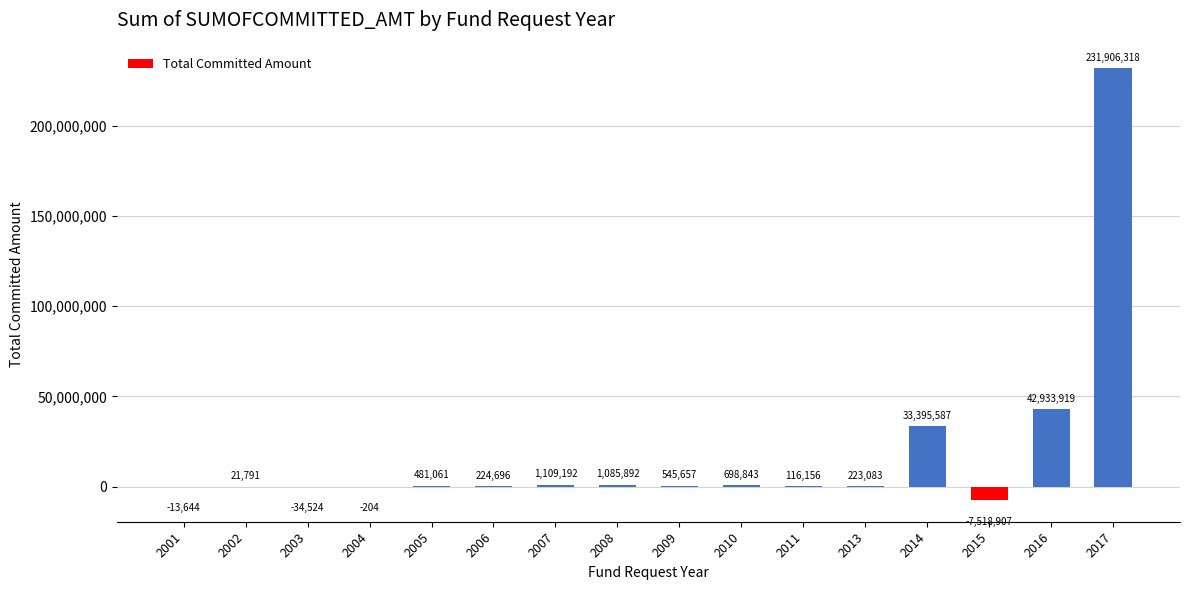

Which has a higher value, 2013 or 2010?

2010